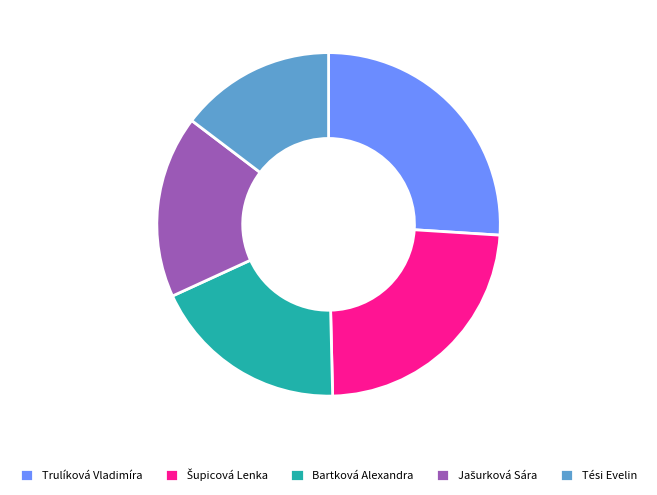

Which category has the biggest portion of the pie?

Trulíková Vladimíra